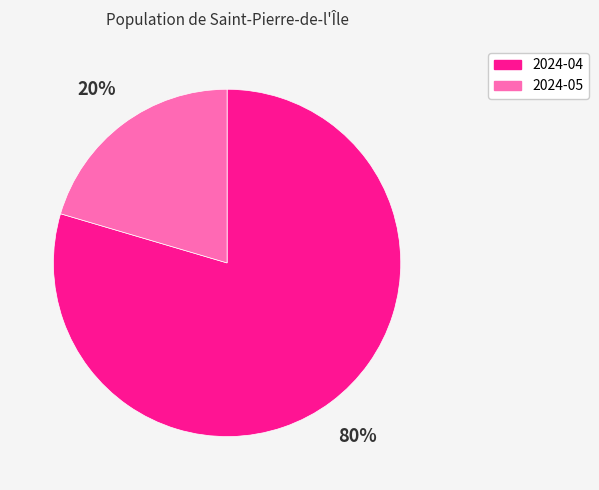

Does 2024-05 represent more than half of the total?

No